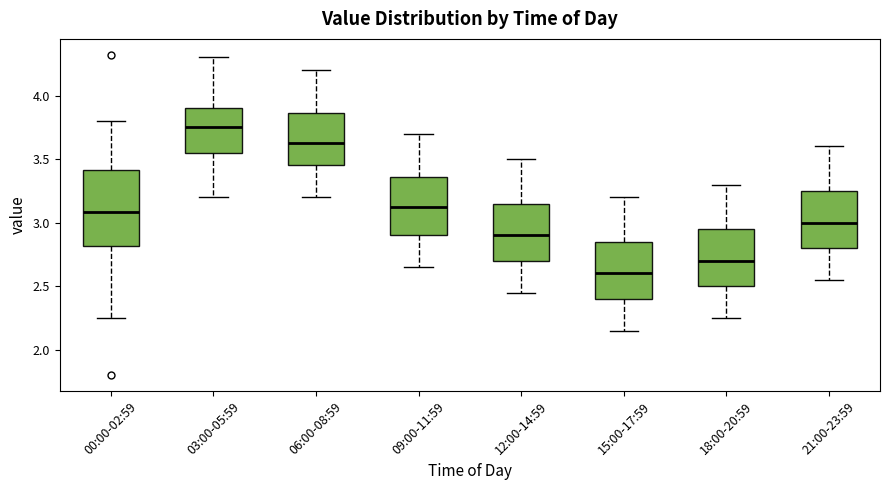

Reading left to right, transcribe this box plot: for each box, give where its median line is, the range the box spans, and where its two whiskers end, as read against the y-axis. The values are not printed on the chart, so give them approximately, as read against the axis.

00:00-02:59: median 3.10, box 2.80 to 3.40, whiskers 2.25 to 3.80
03:00-05:59: median 3.75, box 3.55 to 3.90, whiskers 3.20 to 4.30
06:00-08:59: median 3.65, box 3.45 to 3.85, whiskers 3.20 to 4.20
09:00-11:59: median 3.15, box 2.90 to 3.35, whiskers 2.65 to 3.70
12:00-14:59: median 2.90, box 2.70 to 3.15, whiskers 2.45 to 3.50
15:00-17:59: median 2.60, box 2.40 to 2.85, whiskers 2.15 to 3.20
18:00-20:59: median 2.70, box 2.50 to 2.95, whiskers 2.25 to 3.30
21:00-23:59: median 3.00, box 2.80 to 3.25, whiskers 2.55 to 3.60